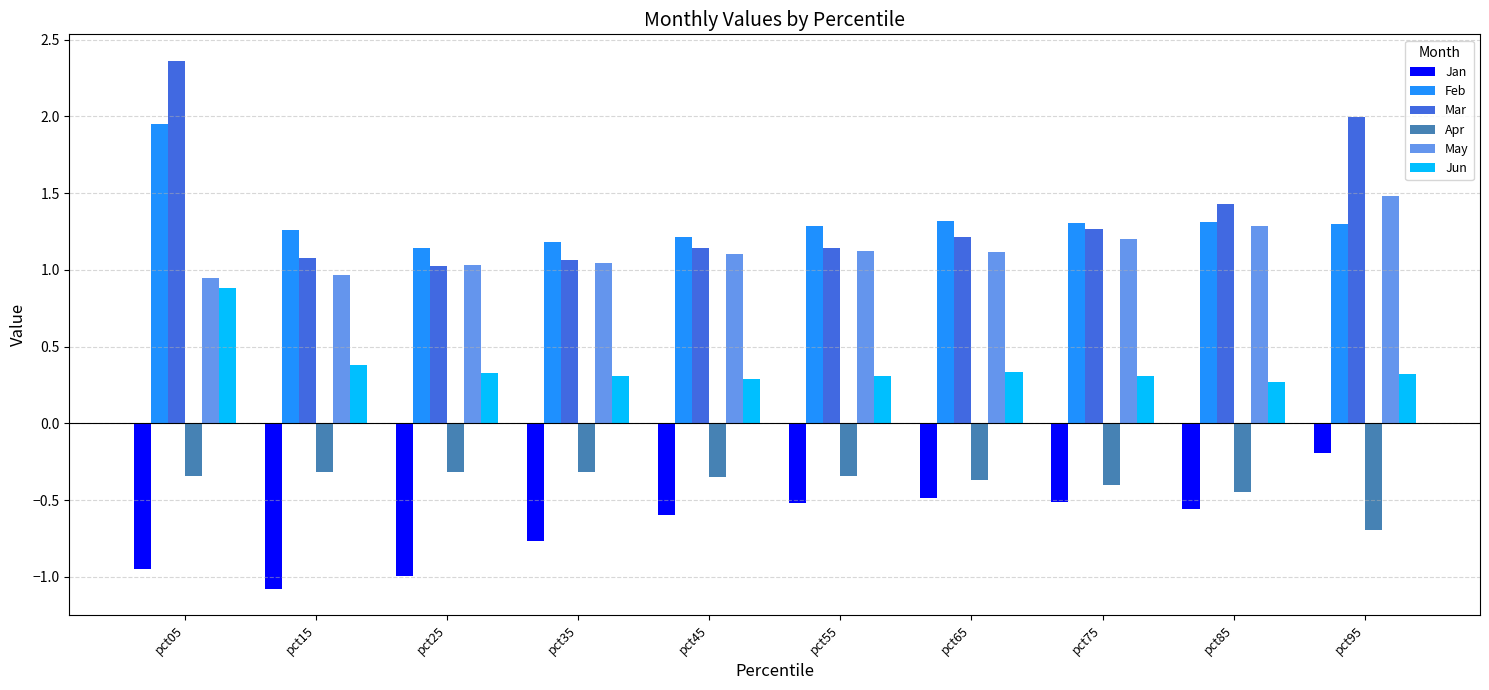

What is the spread (max minus min) of values at pct85?

2.0